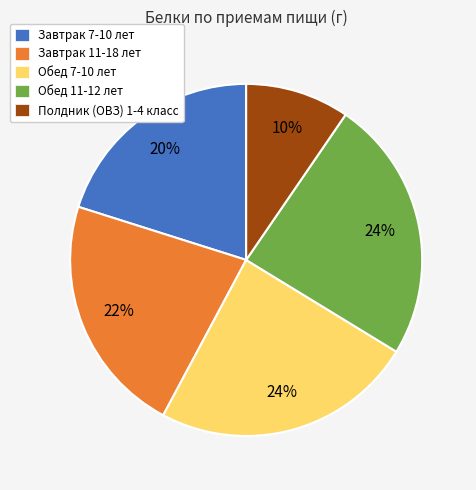

The Завтрак 7-10 лет slice represents 11% of the pie. True or false?

False